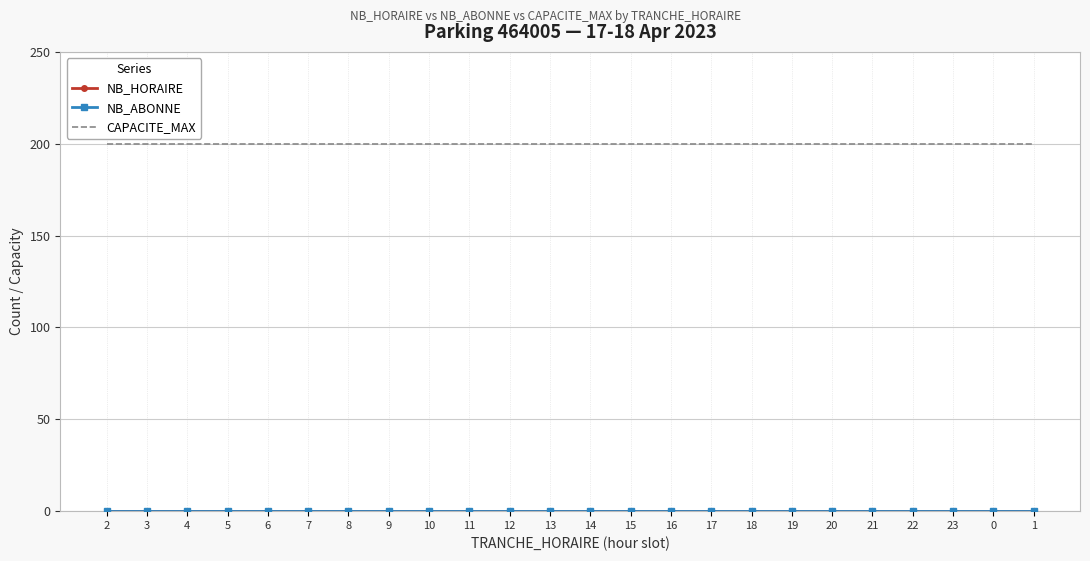

Reading right to left, what are all the values shown in this chart?

NB_HORAIRE: 1=0	0=0	23=0	22=0	21=0	20=0	19=0	18=0	17=0	16=0	15=0	14=0	13=0	12=0	11=0	10=0	9=0	8=0	7=0	6=0	5=0	4=0	3=0	2=0
NB_ABONNE: 1=0	0=0	23=0	22=0	21=0	20=0	19=0	18=0	17=0	16=0	15=0	14=0	13=0	12=0	11=0	10=0	9=0	8=0	7=0	6=0	5=0	4=0	3=0	2=0
CAPACITE_MAX: 1=200	0=200	23=200	22=200	21=200	20=200	19=200	18=200	17=200	16=200	15=200	14=200	13=200	12=200	11=200	10=200	9=200	8=200	7=200	6=200	5=200	4=200	3=200	2=200